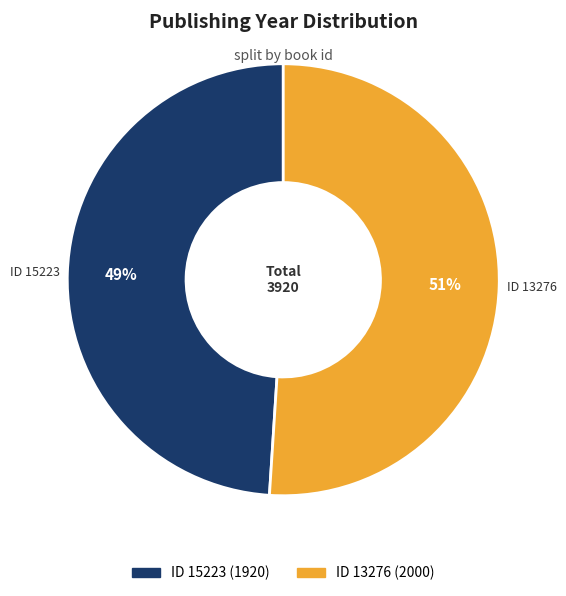

Does any single category account for the majority?

Yes